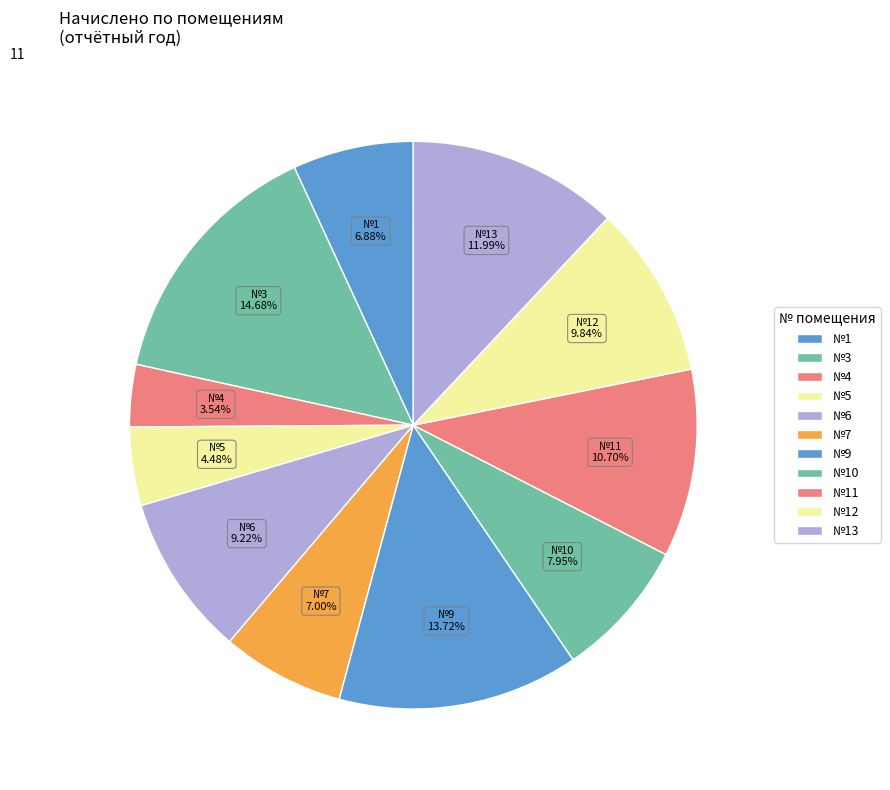

Do №10 and №11 together represent more than half of the pie?

No